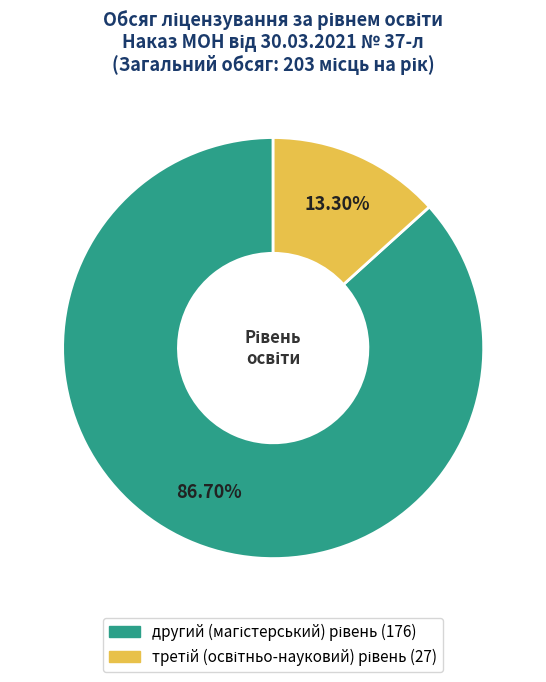

Does any single category account for the majority?

Yes